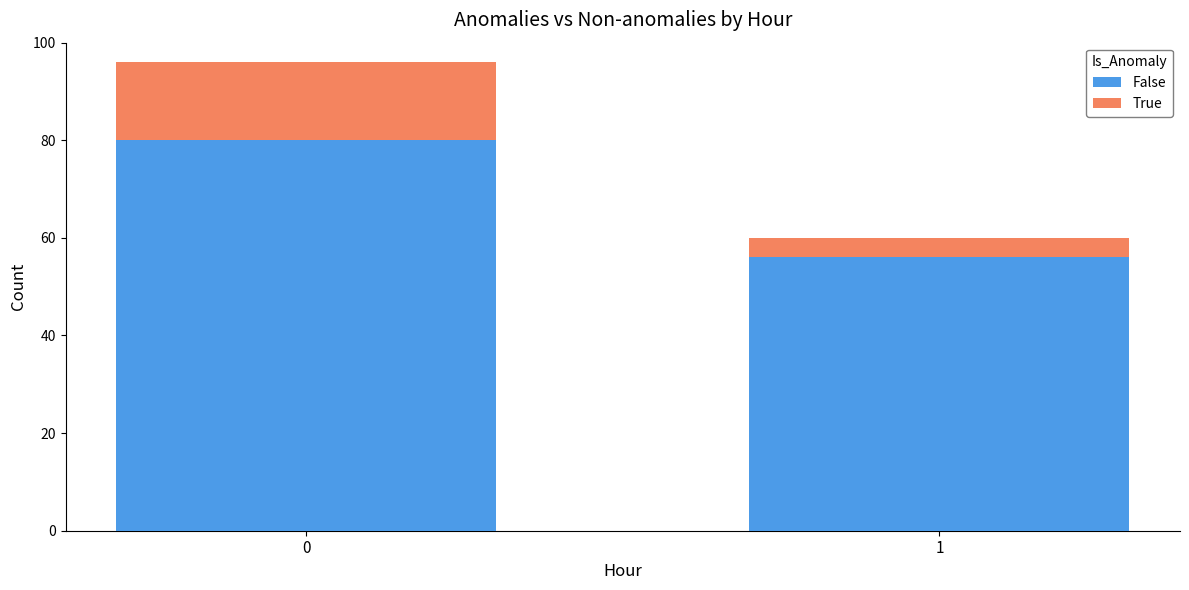

Is it true that False equals 80 at 0?

True